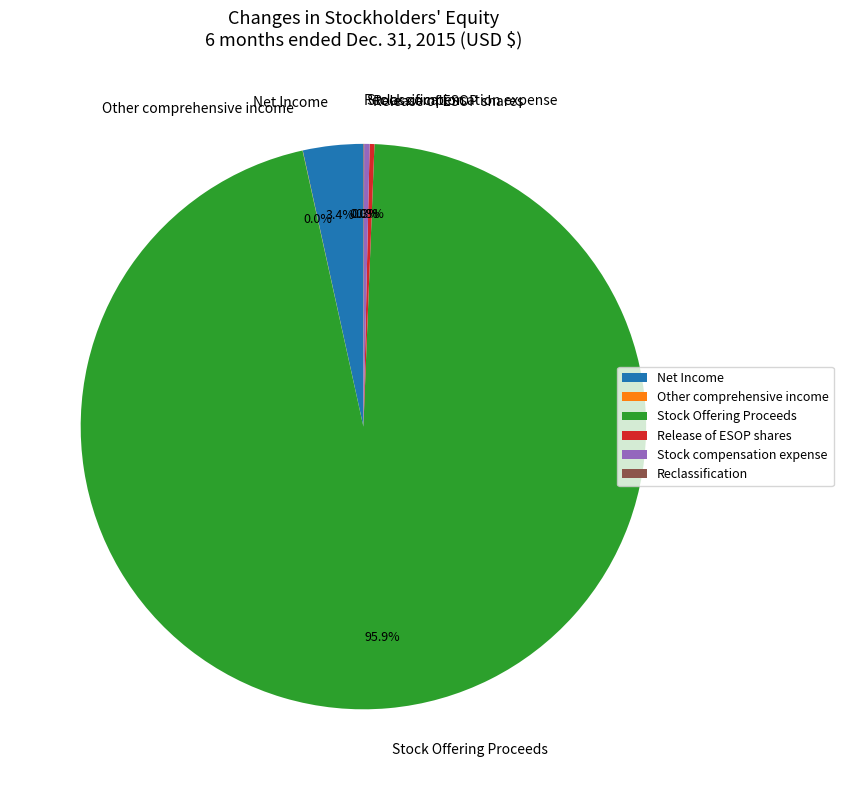

Combined, what portion of the pie is Net Income and Stock Offering Proceeds?

99.4%